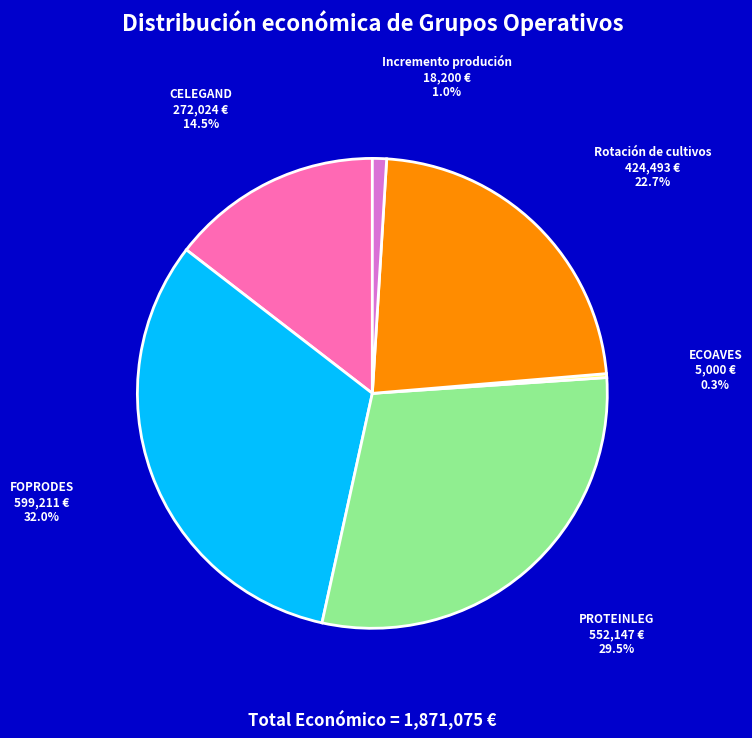

Does any single category account for the majority?

No